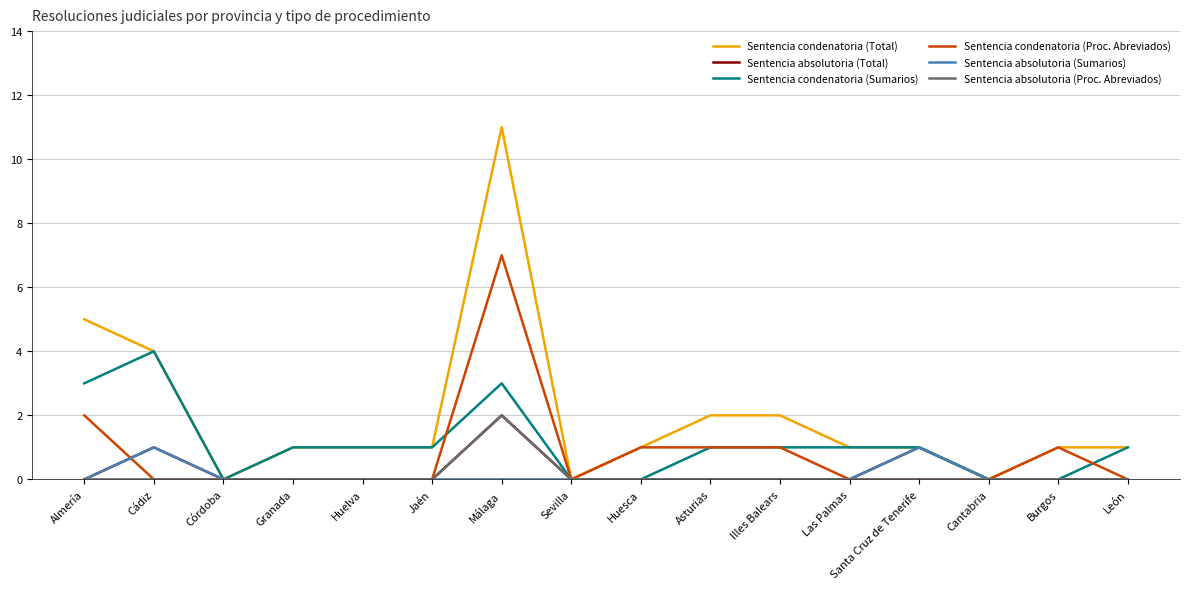

What is the spread (max minus min) of values at Málaga?

11